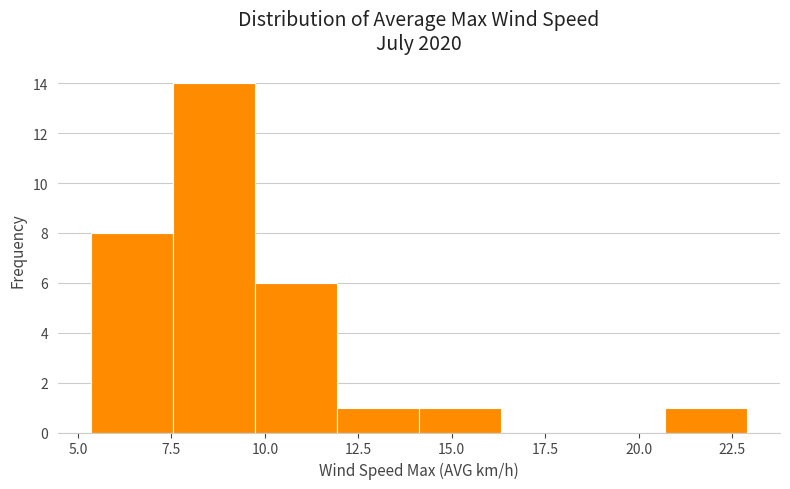

Reading left to right, transcribe this chart: for each bar, give the range it covers on the x-axis and its height. Neither the bar edges nor the heights are printed on the chart, so give them approximately, as read against the axes.

5.5 to 7.5: 8
7.5 to 9.5: 14
9.5 to 12.0: 6
12.0 to 14.0: 1
14.0 to 16.5: 1
16.5 to 18.5: 0
18.5 to 20.5: 0
20.5 to 23.0: 1